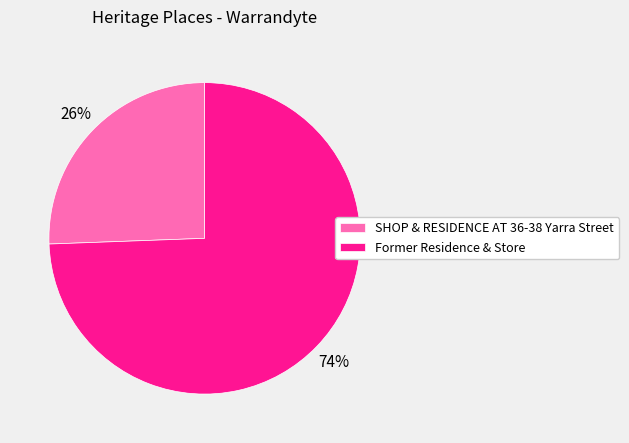

Which slice is the smallest?

SHOP & RESIDENCE AT 36-38 Yarra Street